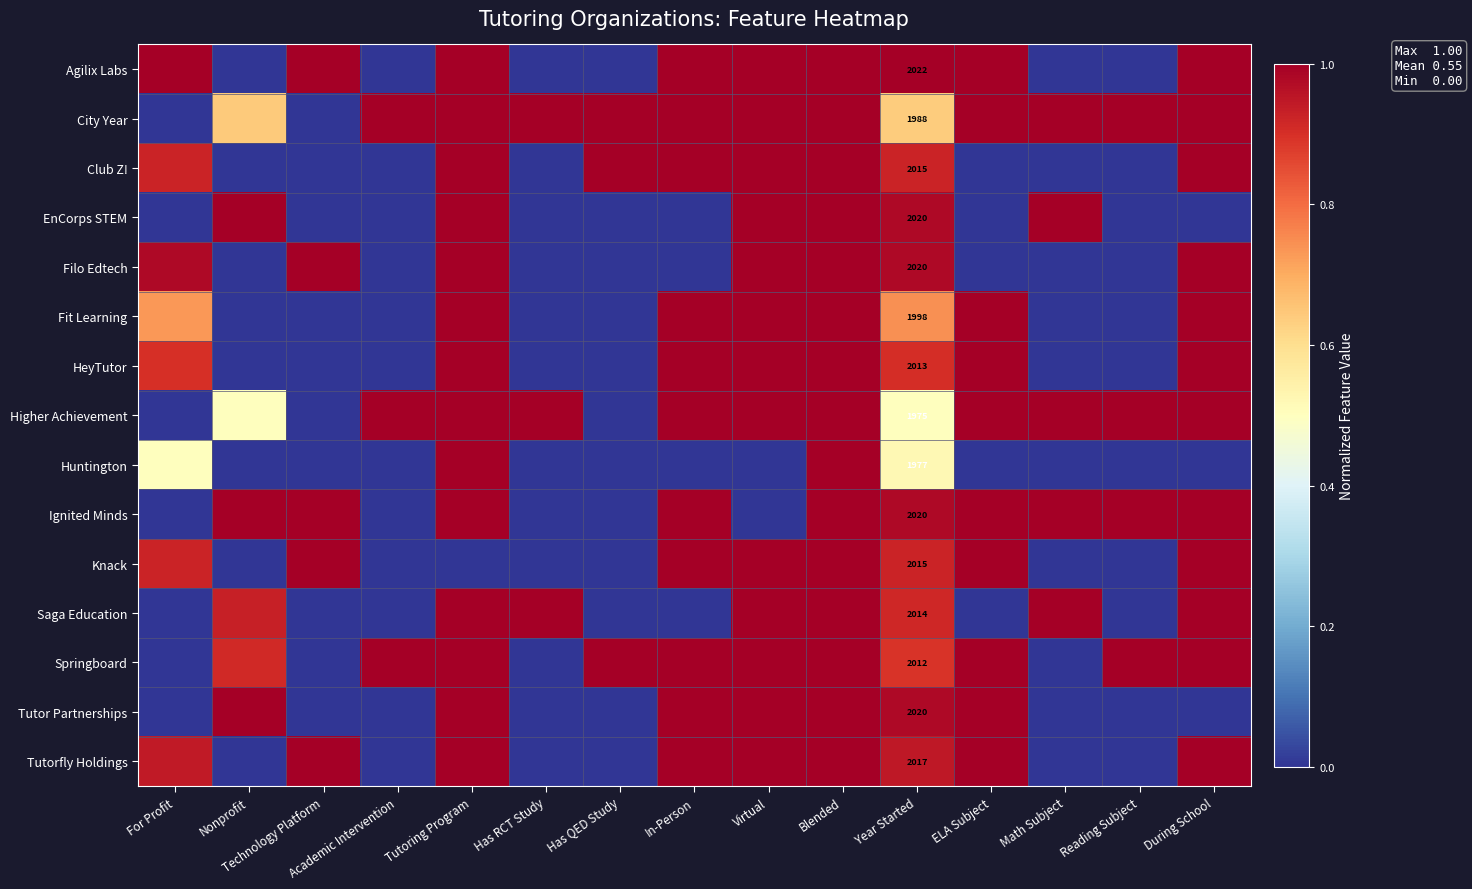

Rank the series at For Profit from highest to lowest value.

Agilix Labs, Filo Edtech, Tutorfly Holdings, Club Z!, Knack, HeyTutor, Fit Learning, Huntington, City Year, EnCorps STEM, Higher Achievement, Ignited Minds, Saga Education, Springboard, Tutor Partnerships